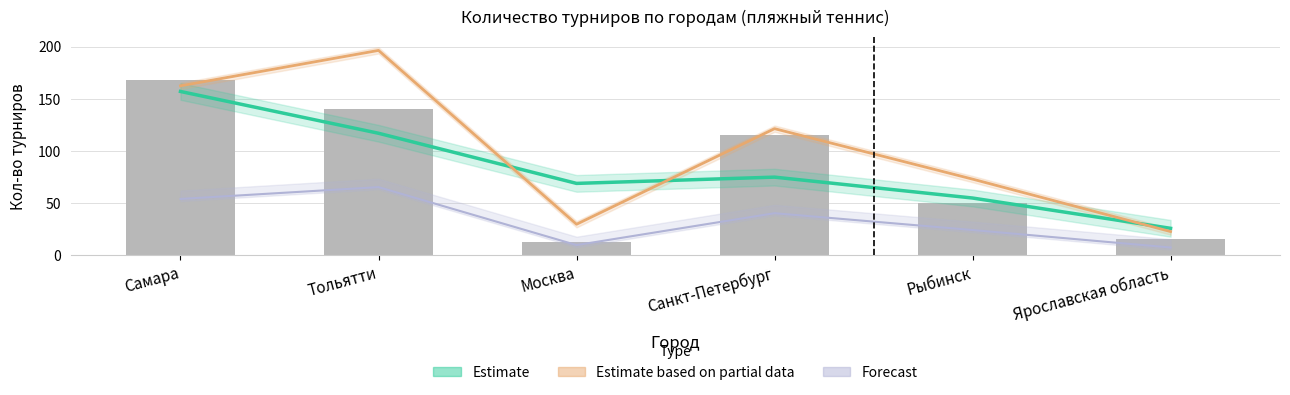

Reading left to right, transcribe all the data shown in this chart.

Estimate: 157.0	117.0	69.0	75.0	55.0	26.0
Estimate based on partial data: 162.4	196.3	29.9	121.4	73.1	22.9
Forecast: 54.1	65.4	10.0	40.5	24.4	7.6
Кол-во турниров: 168.0	140.0	13.0	115.0	50.0	16.0